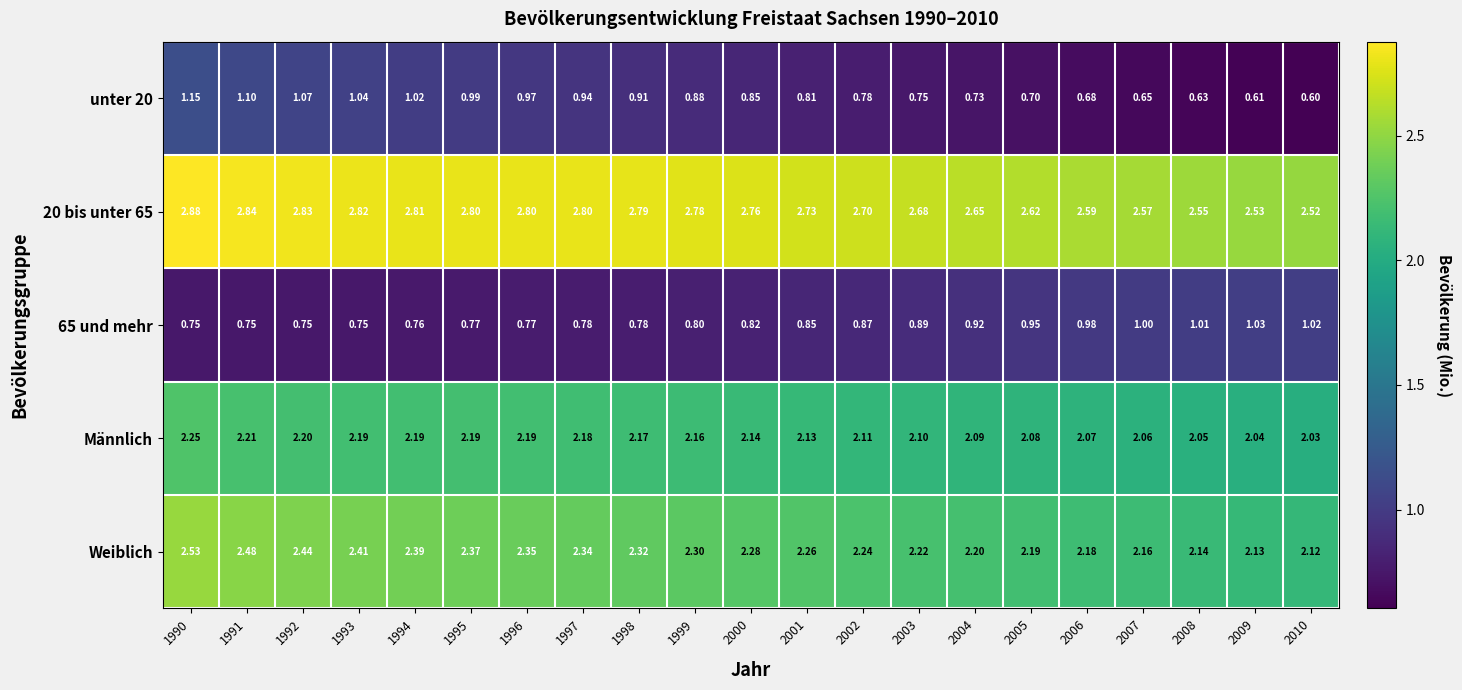

Is the value of Männlich at 2002 greater than the value of Weiblich at 2004?

No